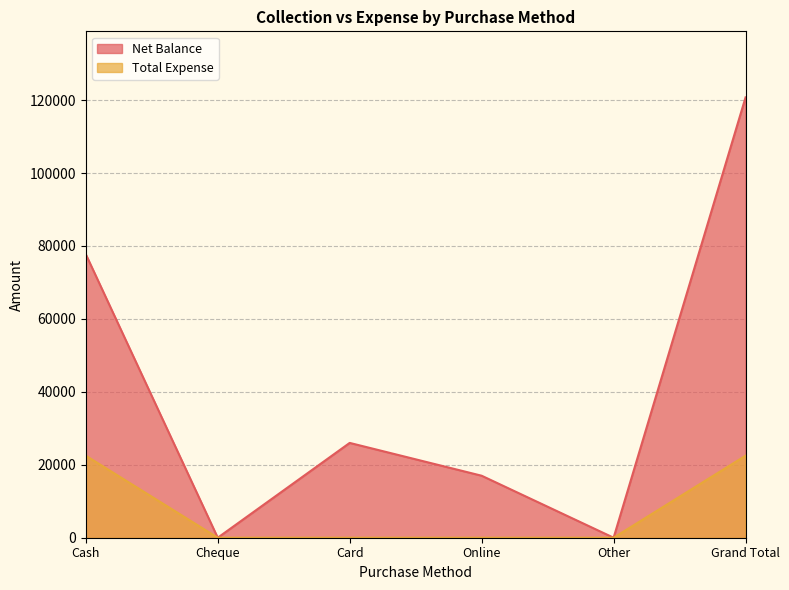

Is the value of Total Expense at Online greater than the value of Net Balance at Card?

No